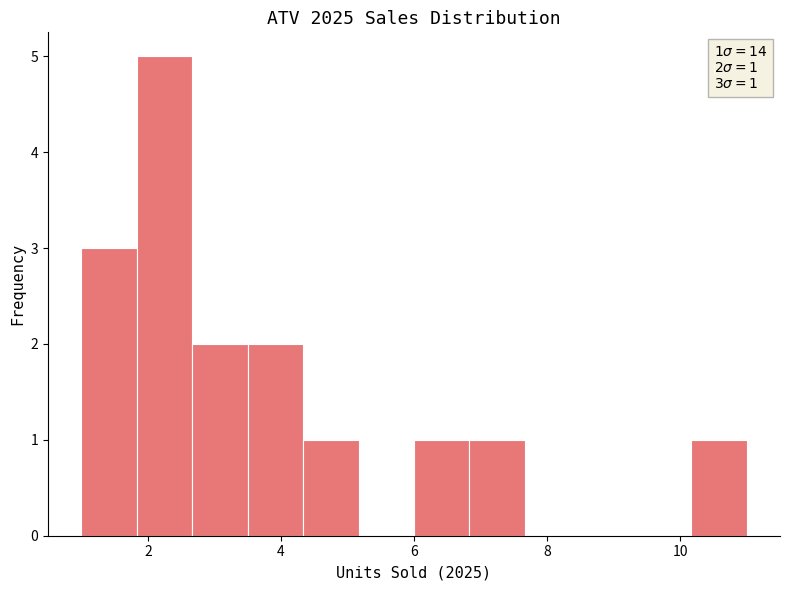

Which range on the x-axis has the tallest bar?

1.8 to 2.6